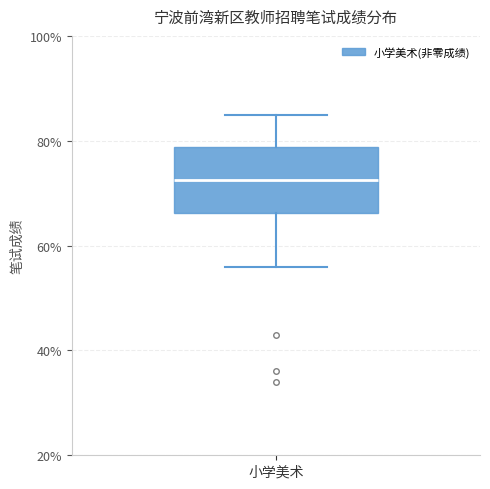

Read this box plot against the y-axis: the position of the median line, the range covered by the box, and the ends of both whiskers. The values are not printed on the chart, so give them approximately, as read against the axis.

median 72, box 66 to 78, whiskers 56 to 86